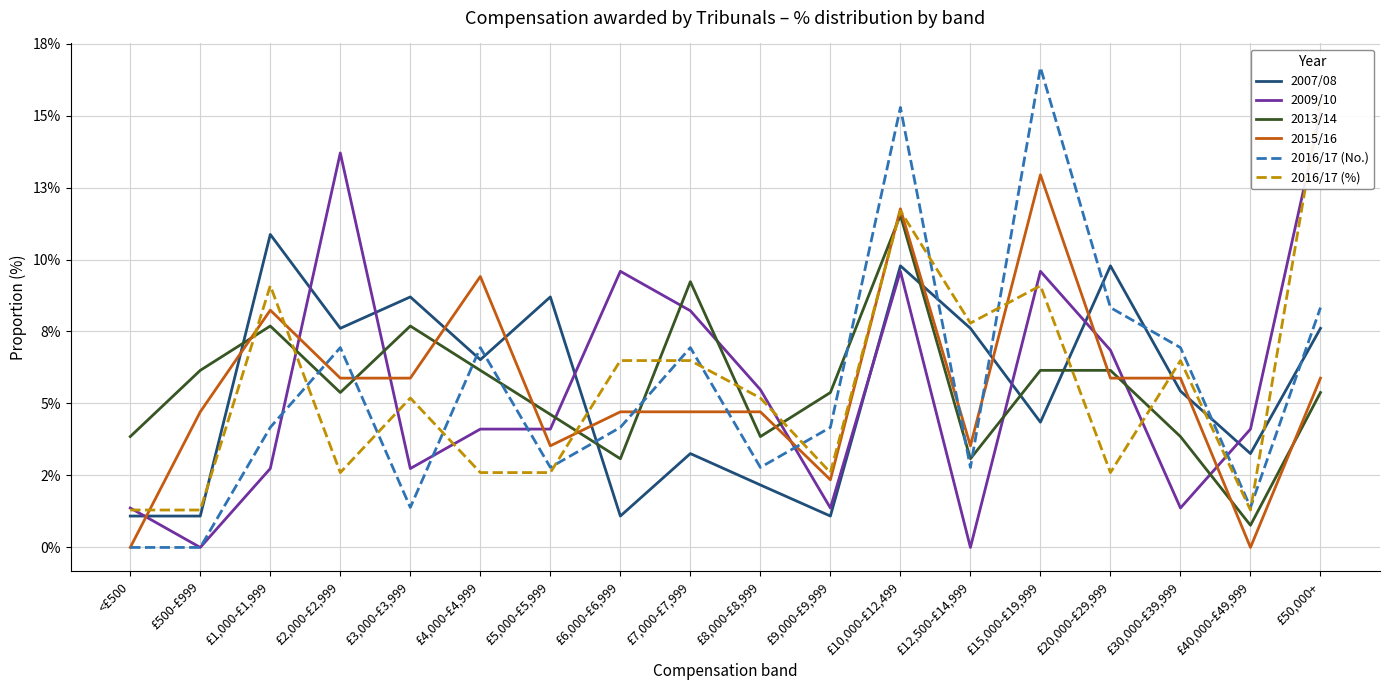

Between which two adjacent categories do 2015/16 and 2013/14 first intersect?

£500-£999 and £1,000-£1,999